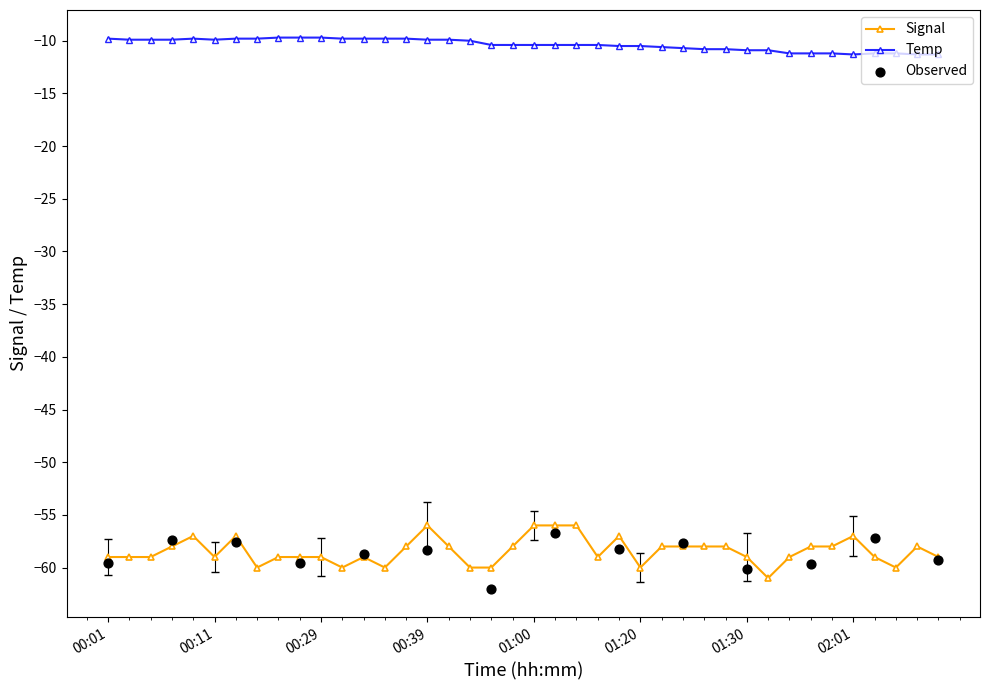

Is the value of Temp at 00:05 greater than the value of Signal at 01:22?

Yes